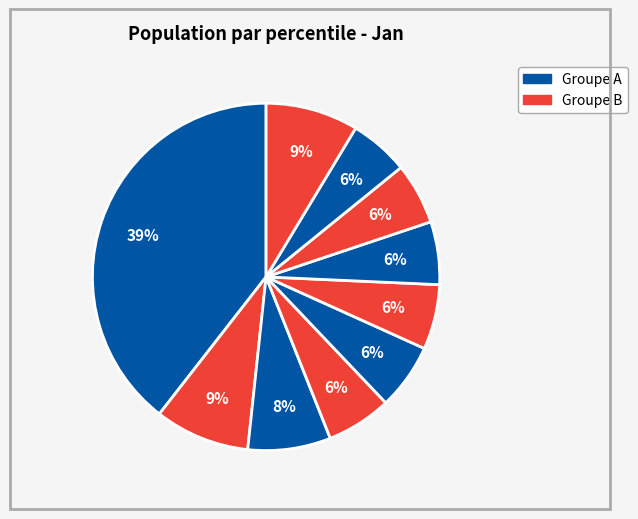

Count the number of slices in the pie.

10